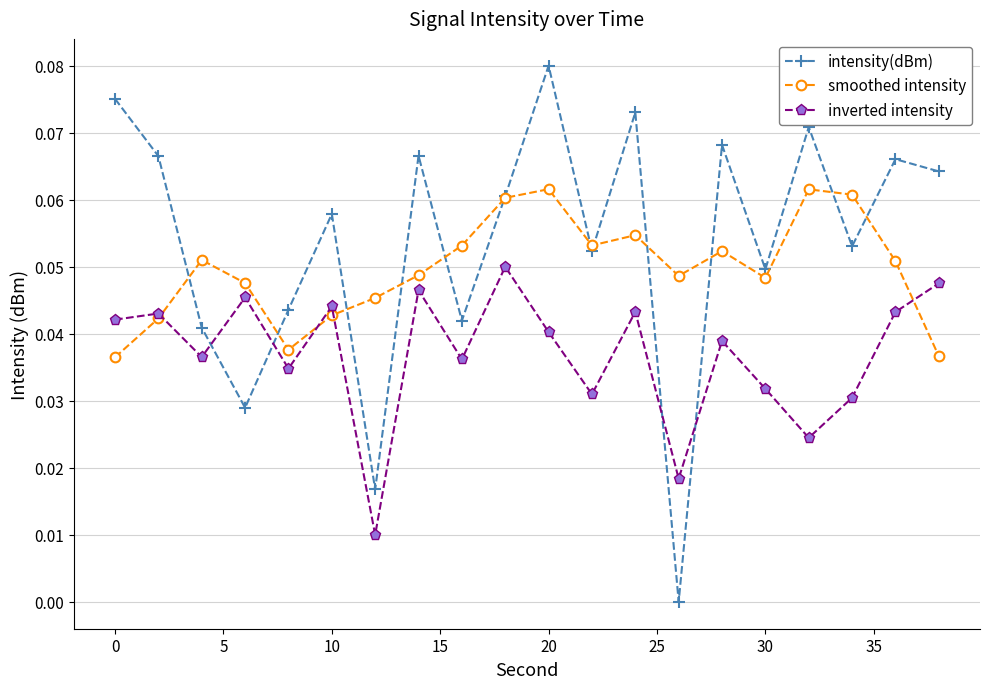

Is this an area chart (filled region under the line)?

No